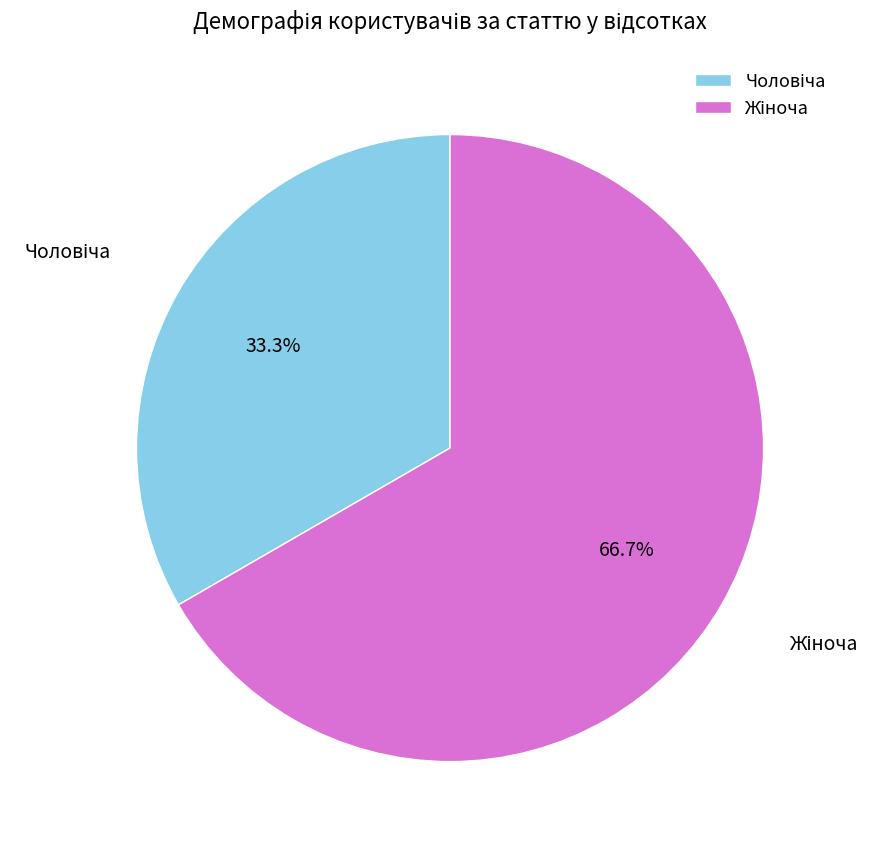

How many slices are in this pie chart?

2